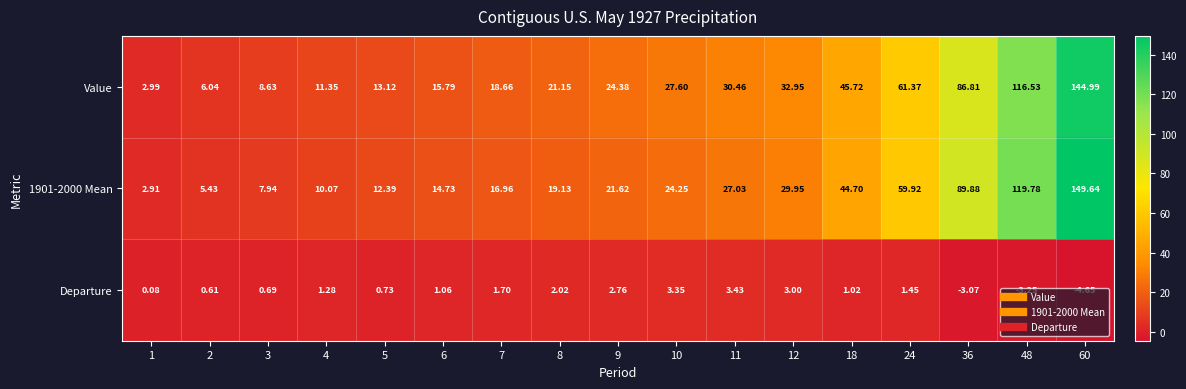

Which series changed the most between 2 and 8?

Value